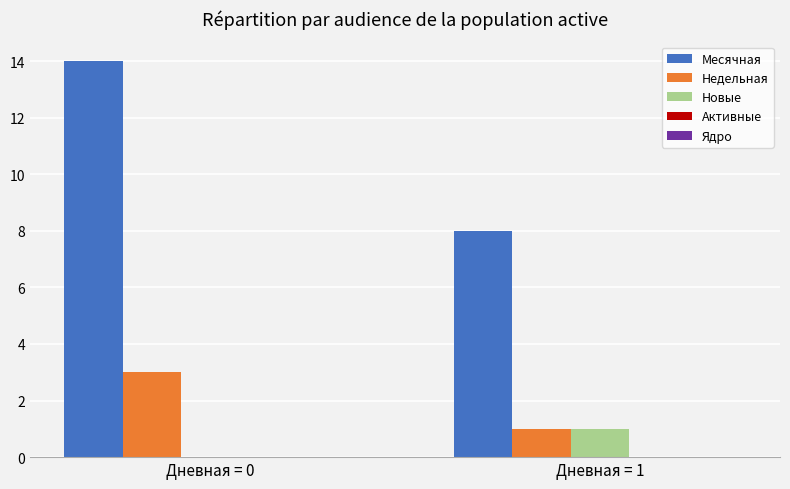

Between Дневная = 0 and Дневная = 1, which series saw the biggest shift?

Месячная